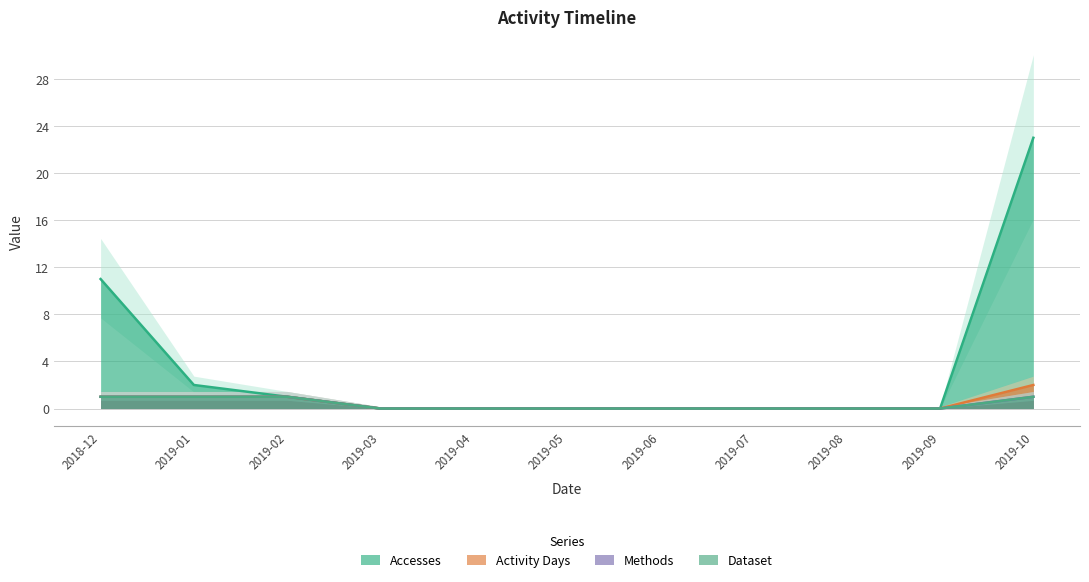

What is the label of the 6th point from the left?

2019-05